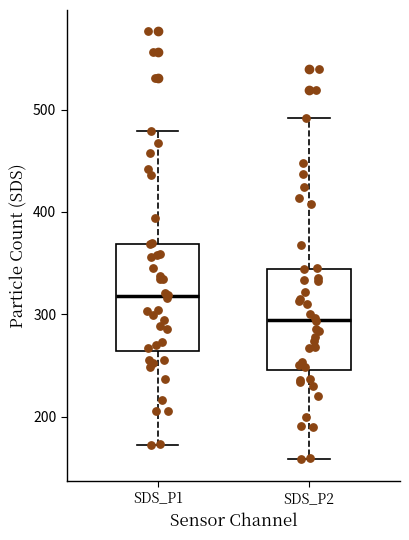

Where does the lower whisker of the box for SDS_P1 end on the y-axis? The values are not printed on the chart, so give them approximately, as read against the axis.

170